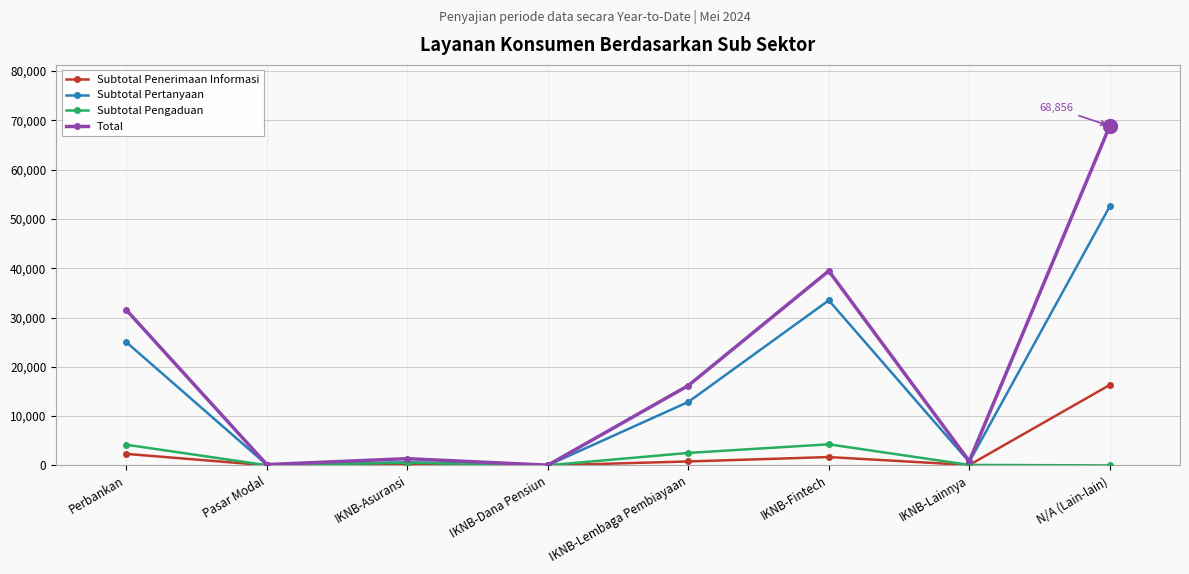

Which label corresponds to the largest value in the chart?

N/A (Lain-lain)